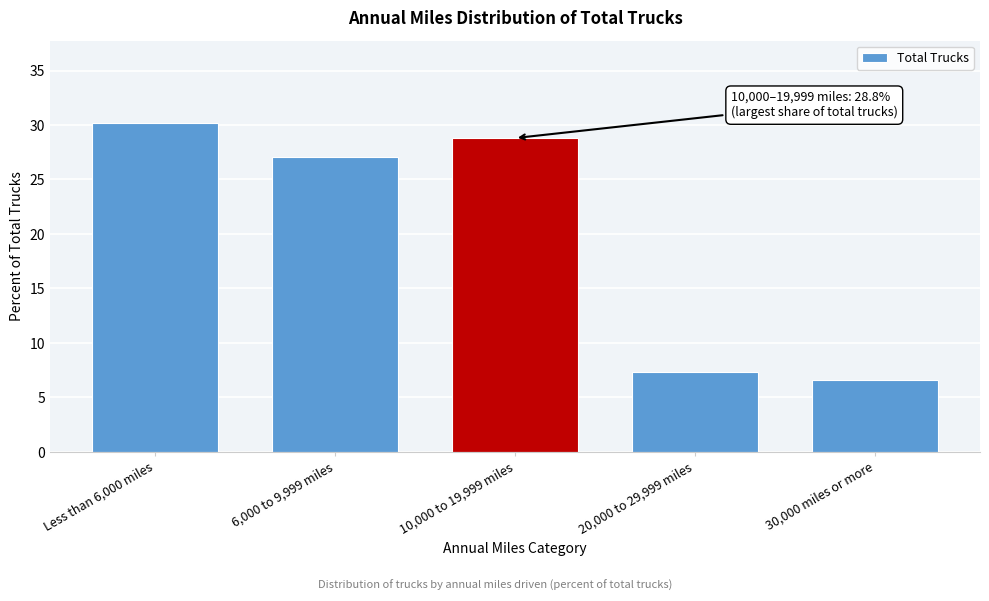

Reading left to right, what are all the values shown in this chart?

Less than 6,000 miles=30.2	6,000 to 9,999 miles=27.1	10,000 to 19,999 miles=28.8	20,000 to 29,999 miles=7.3	30,000 miles or more=6.6